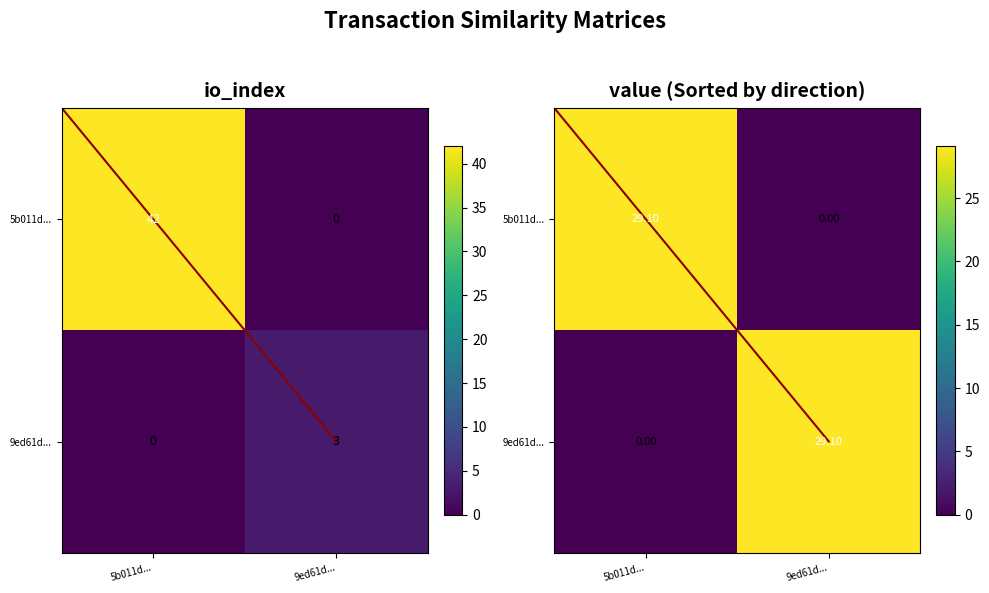

How many categories are shown in the chart?

2